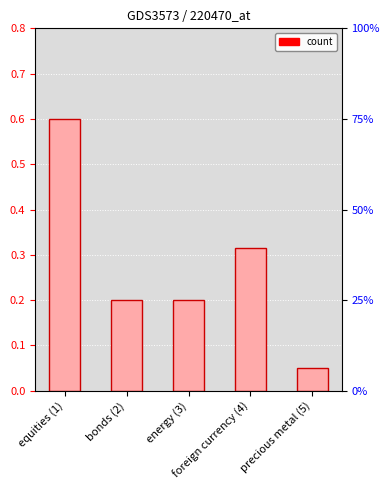

True or false: the data shows 0.0 at energy (3).

False